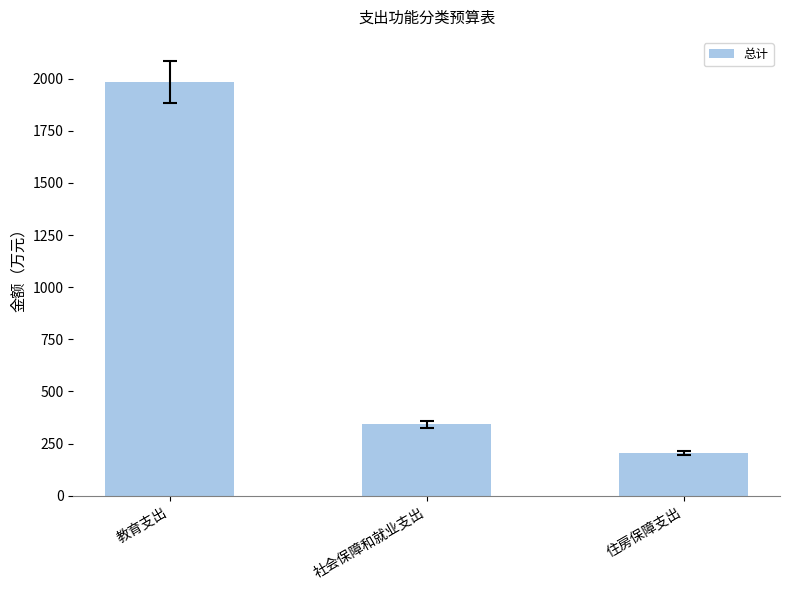

How many values are below 342?

1